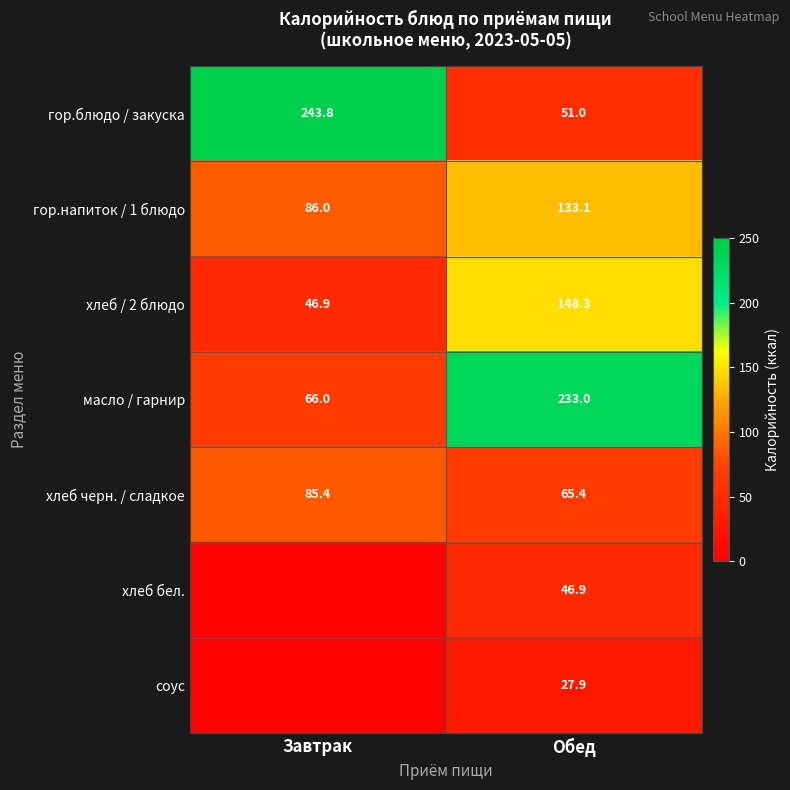

Is the value of хлеб бел. at Обед greater than the value of гор.блюдо / закуска at Обед?

No